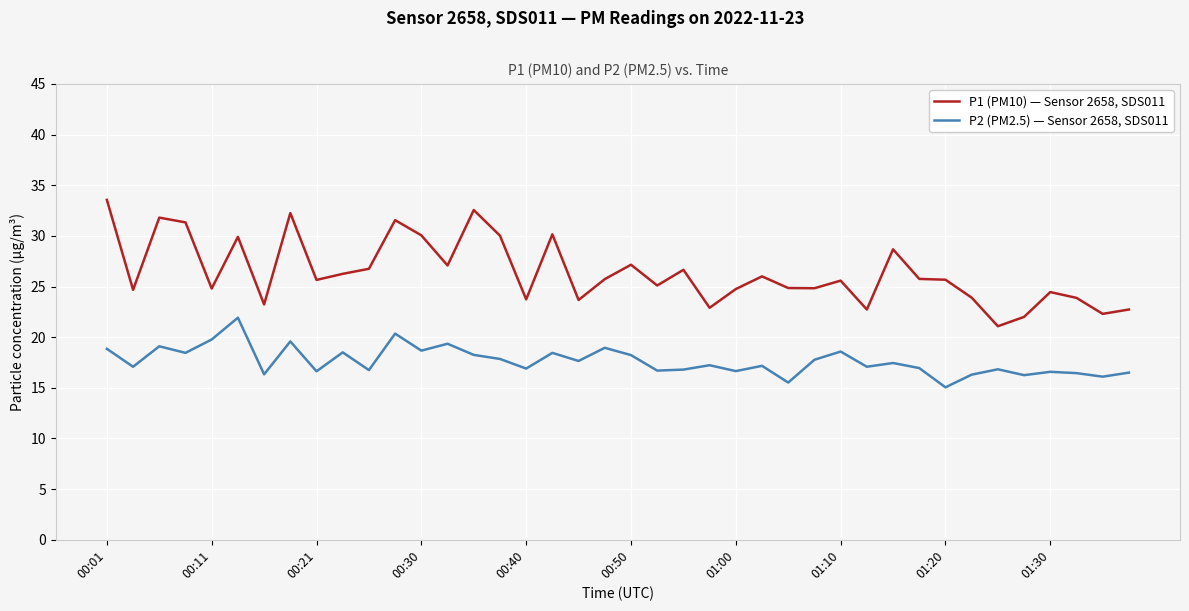

List the series in order of their peak value, highest first.

P1 (PM10) — Sensor 2658, SDS011, P2 (PM2.5) — Sensor 2658, SDS011